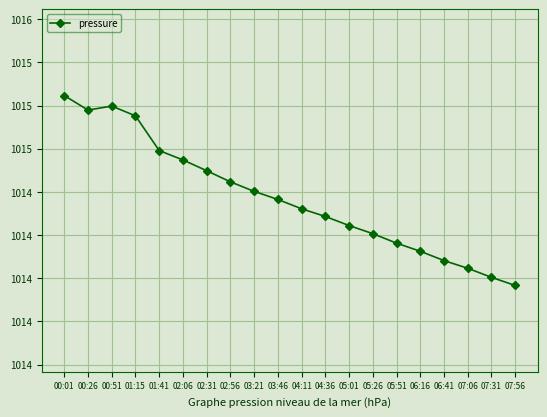

Reading left to right, what are all the values shown in this chart?

1015.1	1015.0	1015.0	1014.9	1014.7	1014.7	1014.6	1014.6	1014.5	1014.5	1014.4	1014.4	1014.3	1014.3	1014.2	1014.2	1014.1	1014.1	1014.0	1014.0